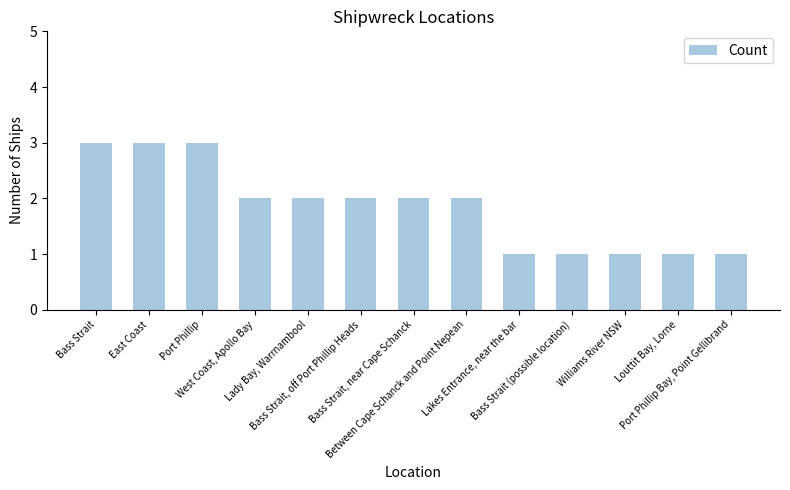

What is the value of the 6th bar from the left?

2